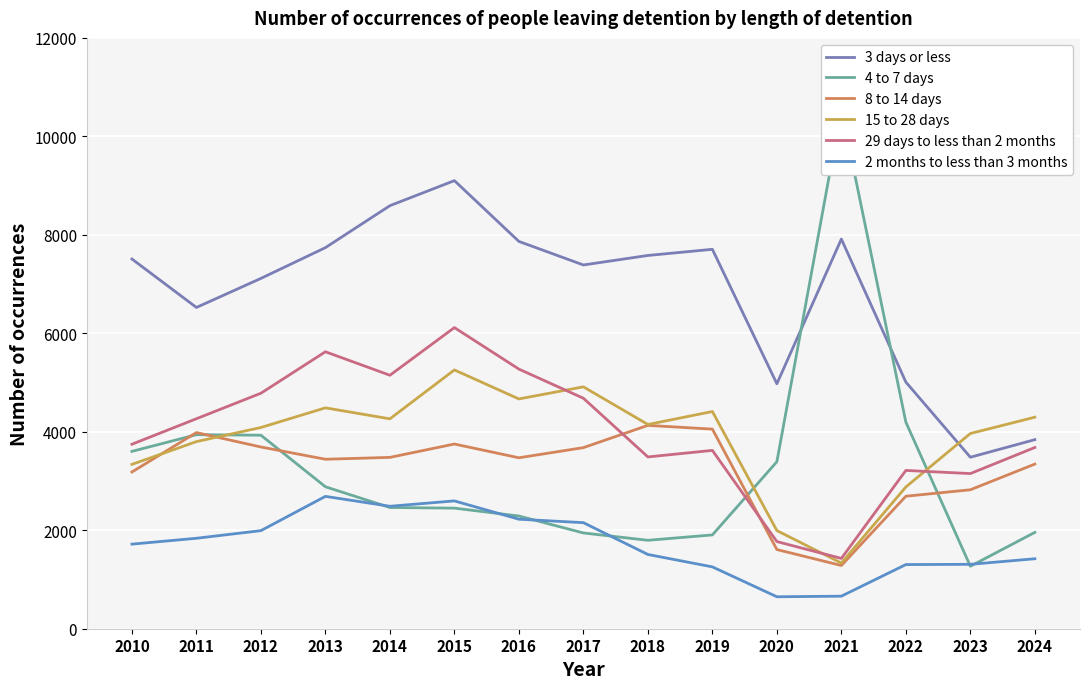

Reading left to right, transcribe all the data shown in this chart.

3 days or less: 7509	6525	7115	7740	8592	9101	7866	7388	7581	7706	4975	7914	5009	3483	3840
4 to 7 days: 3602	3941	3930	2883	2462	2449	2289	1945	1796	1905	3392	10542	4195	1269	1957
8 to 14 days: 3183	3984	3691	3442	3480	3751	3472	3678	4130	4054	1608	1284	2691	2822	3344
15 to 28 days: 3338	3800	4087	4486	4263	5256	4667	4913	4148	4411	1993	1334	2879	3965	4296
29 days to less than 2 months: 3747	4265	4783	5625	5148	6116	5273	4681	3489	3622	1770	1428	3215	3151	3681
2 months to less than 3 months: 1718	1837	1992	2688	2487	2596	2224	2154	1508	1256	649	661	1303	1308	1421